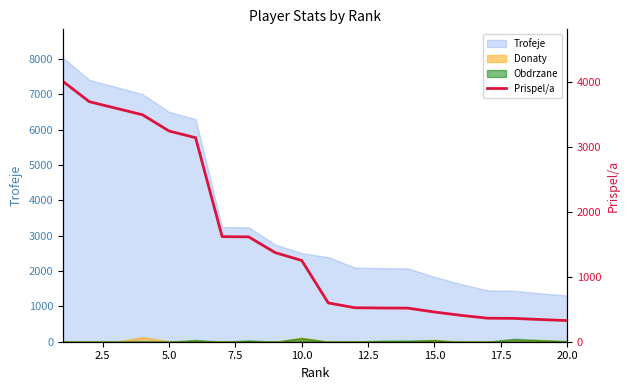

What is the greatest value displayed?

4015